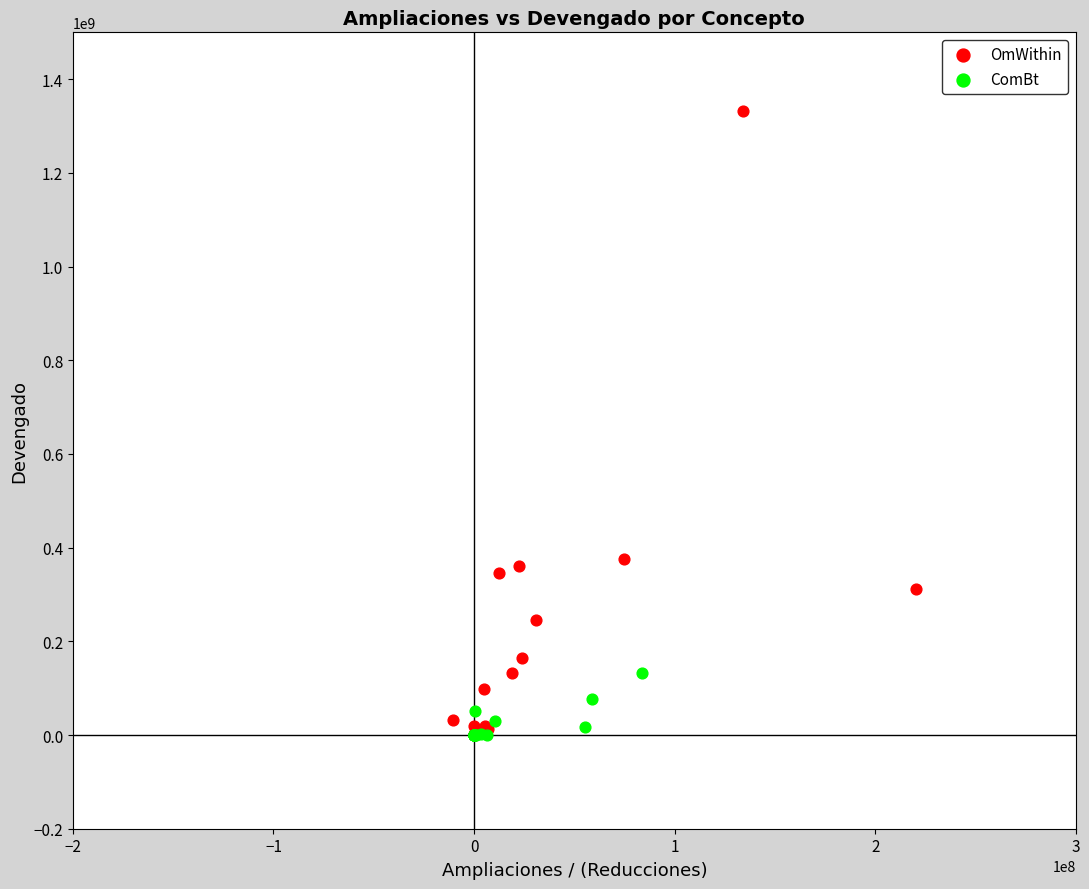

Which series has the largest Y range (max minus min)?

OmWithin